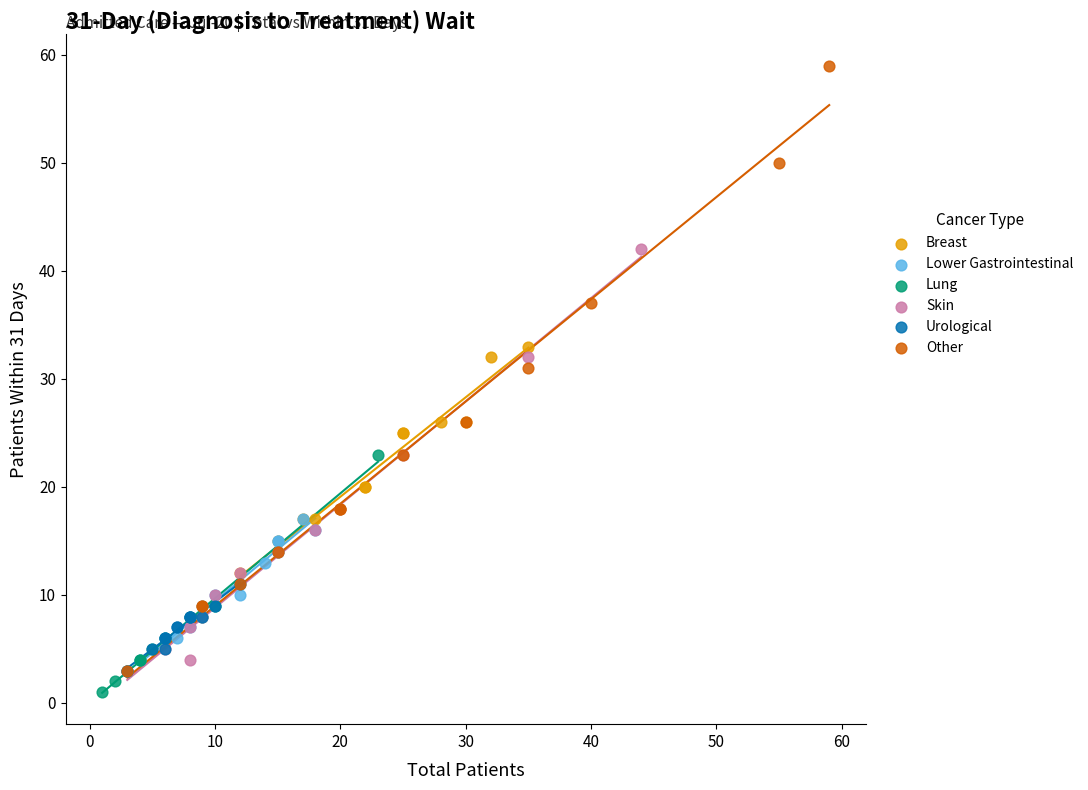

Which series contains the highest Y value?

Other